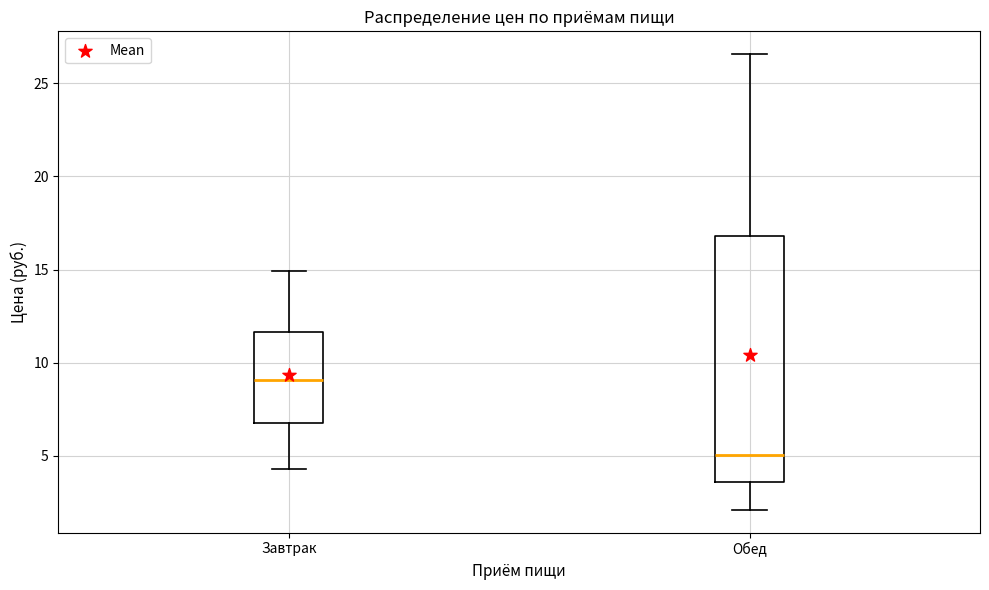

Comparing the boxes themselves (not the whiskers), which one is the tallest?

Обед